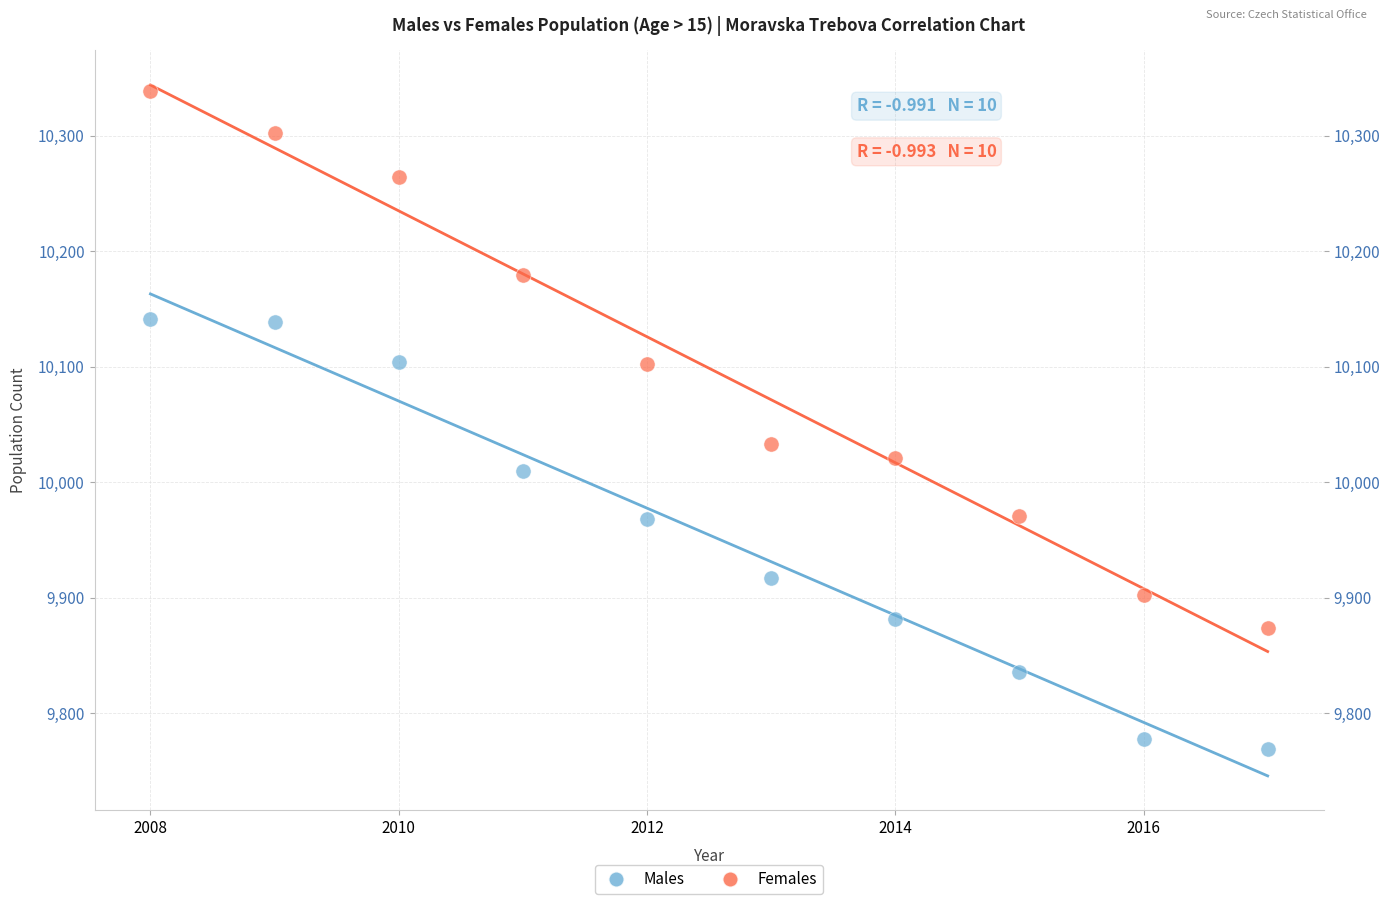

Across all series, what Y value is closest to 10054?

10033